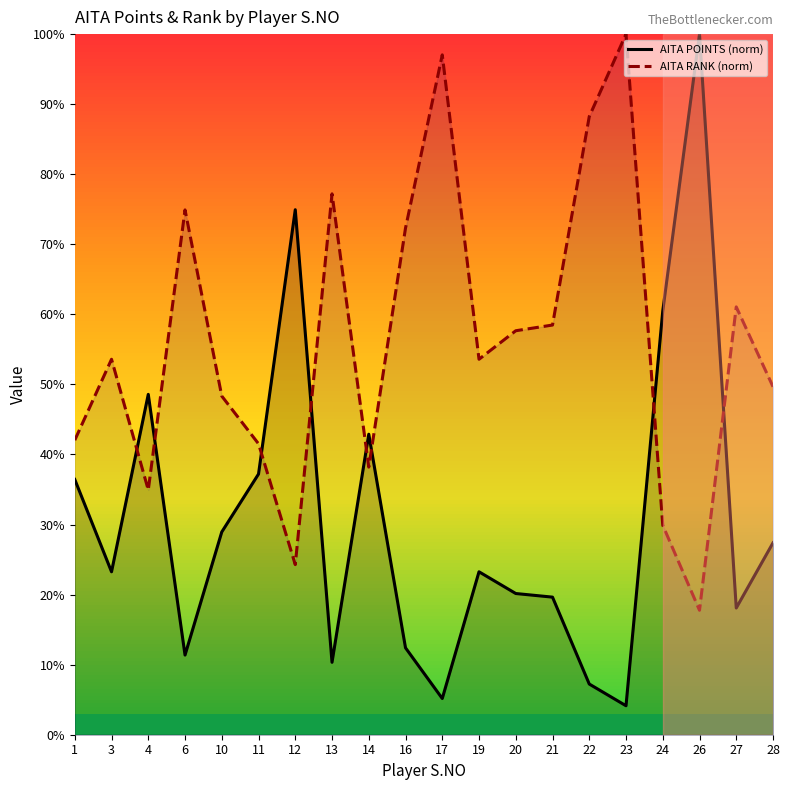

Does the chart have visible grid lines?

No